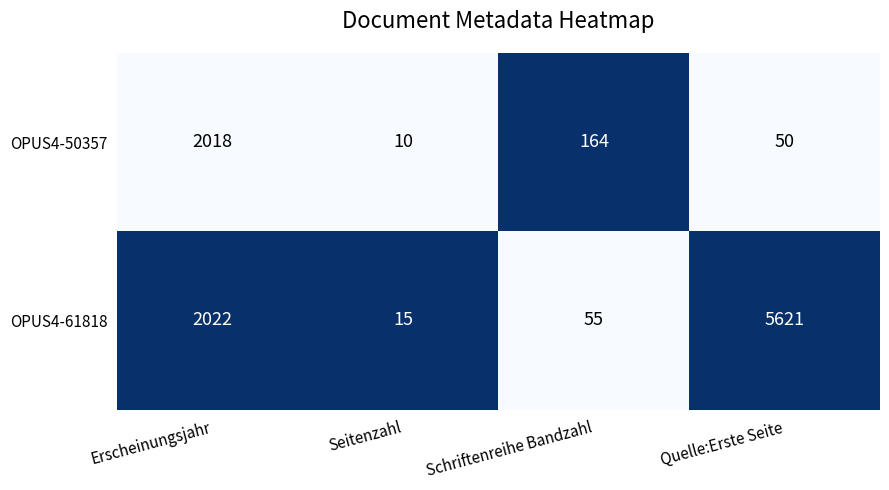

Rank the series by their maximum value, from highest to lowest.

OPUS4-61818, OPUS4-50357